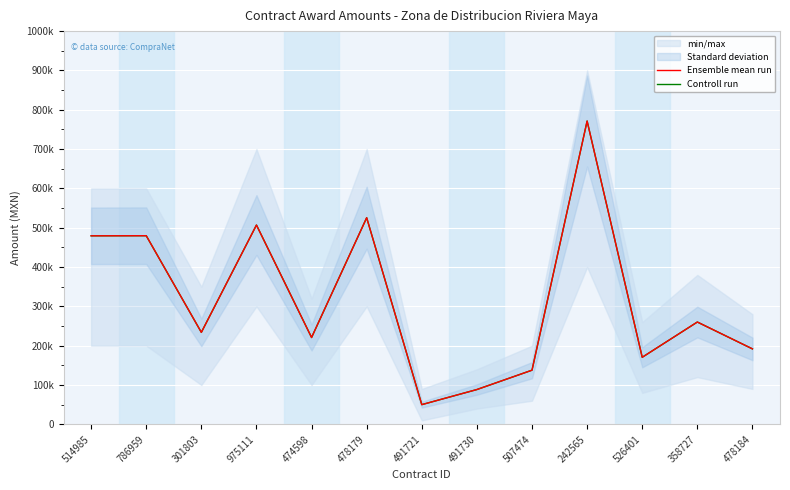

At how many categories does at least one series exceed 388252?

5